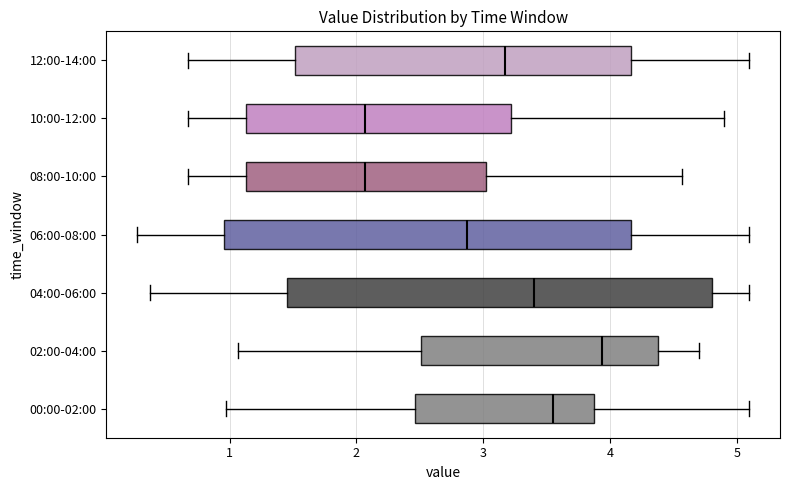

Comparing the boxes themselves (not the whiskers), which one is the widest?

04:00-06:00